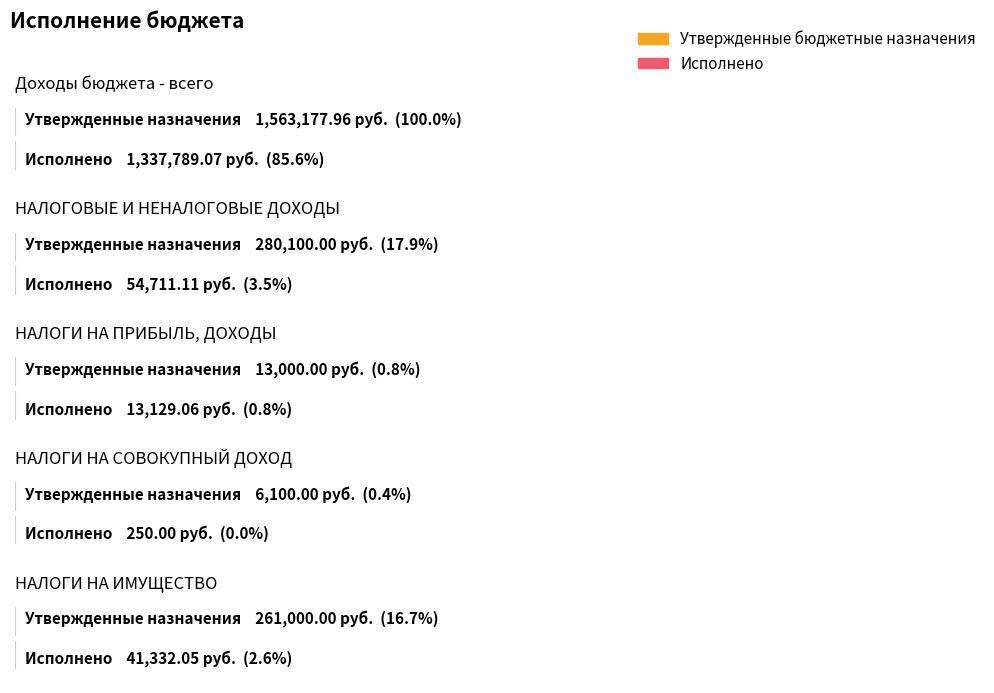

Is the value of Утвержденные бюджетные назначения at НАЛОГОВЫЕ И НЕНАЛОГОВЫЕ ДОХОДЫ greater than the value of Исполнено at НАЛОГИ НА СОВОКУПНЫЙ ДОХОД?

Yes